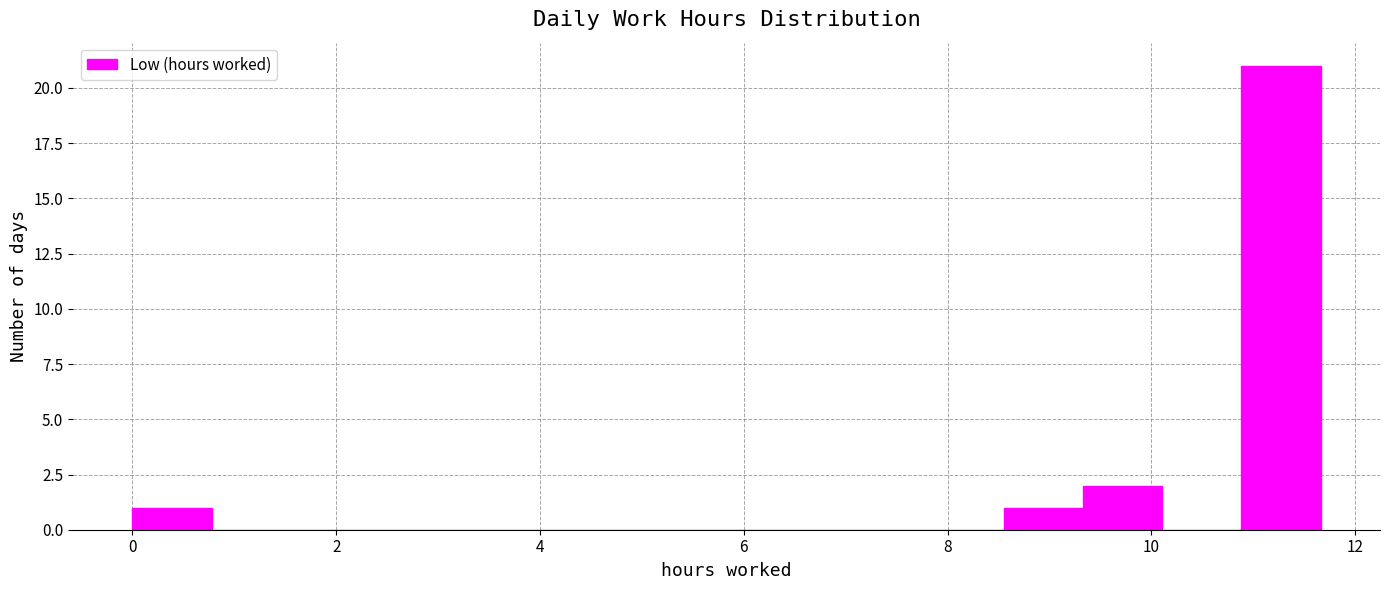

Around what value on the x-axis is the tallest bar? Give the approximate position of its centre, as read against the axis.

11.2